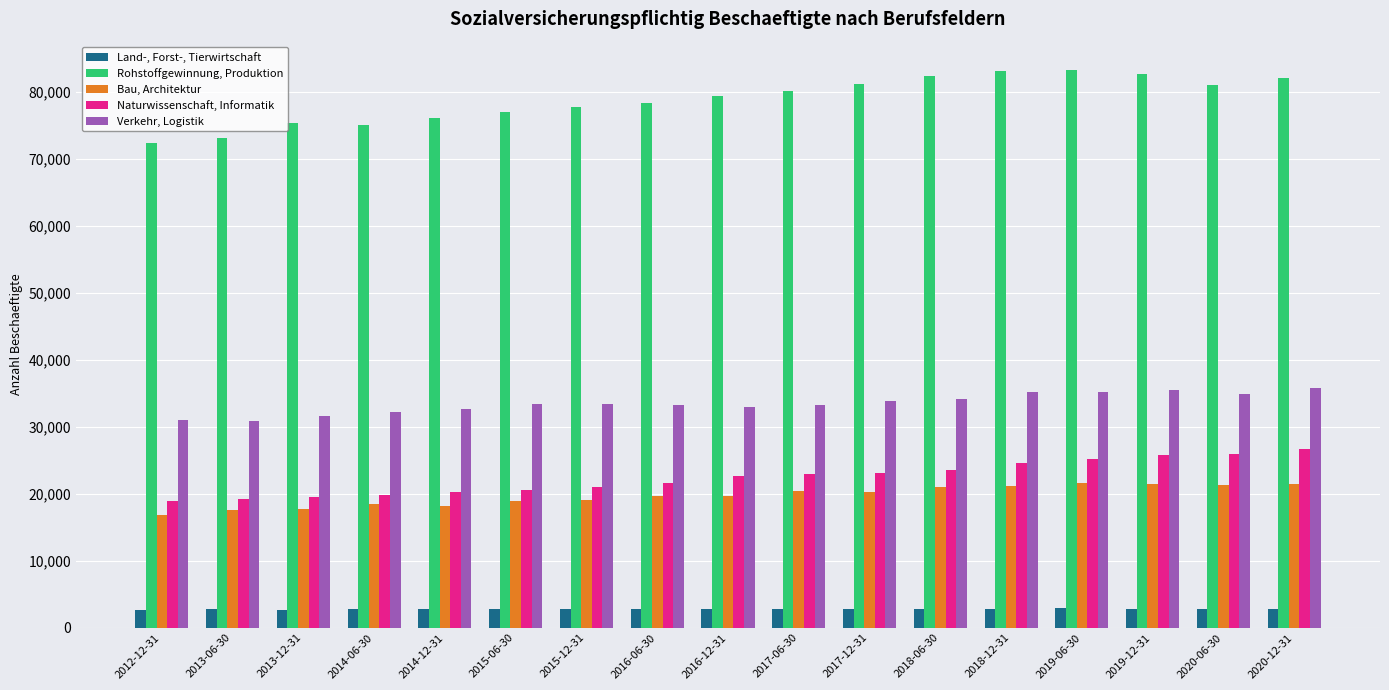

Which series has the widest spread of values?

Rohstoffgewinnung, Produktion